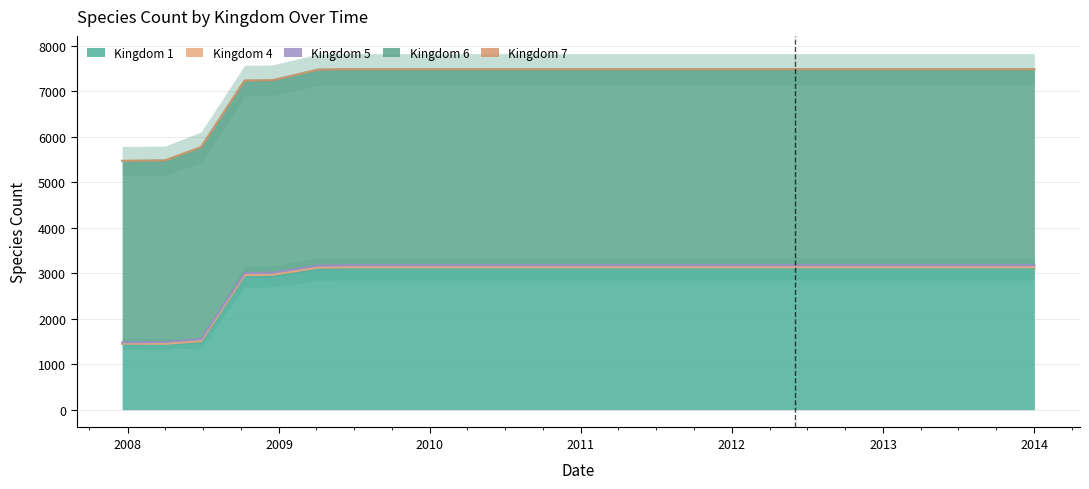

True or false: 5 has more than 1 interior local peaks.

False